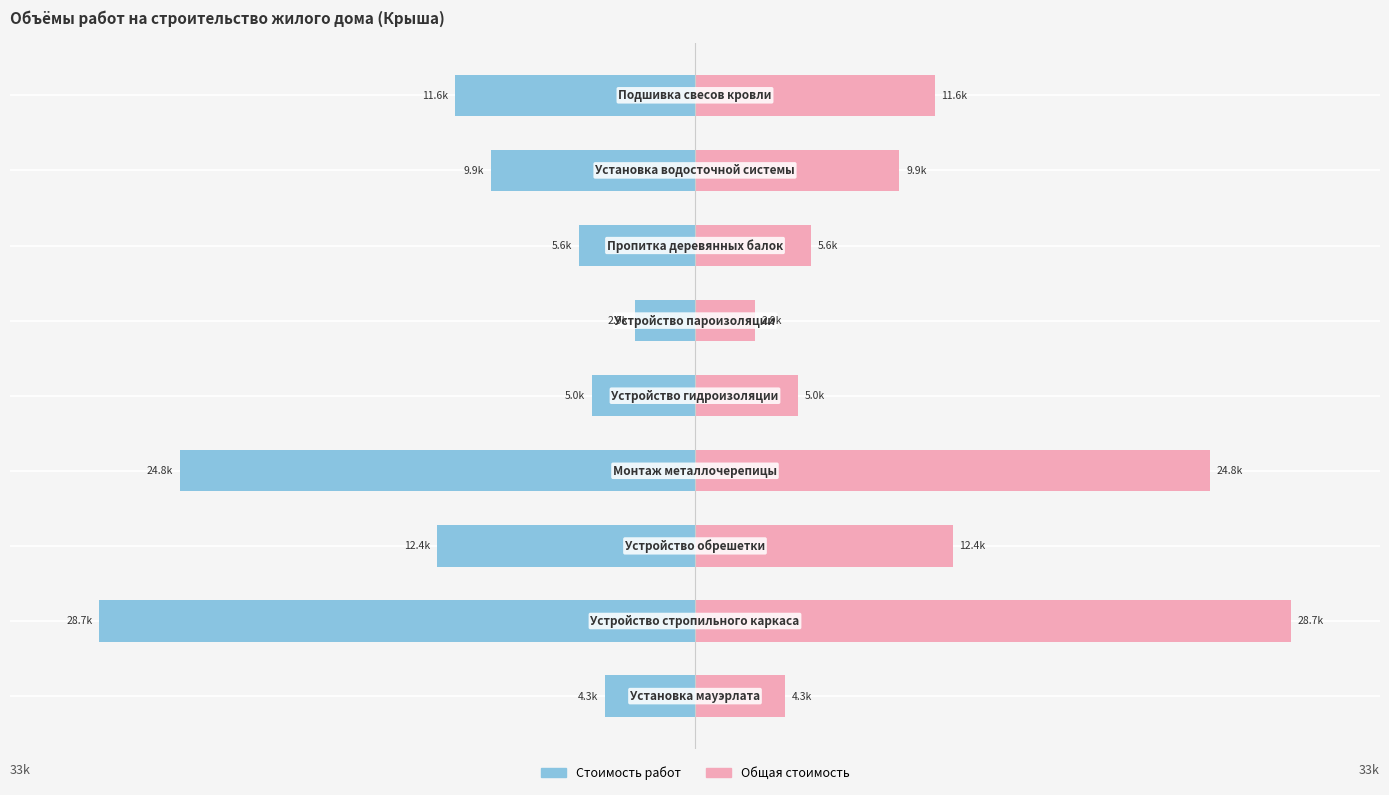

What is the maximum value shown in the chart?

28721.2